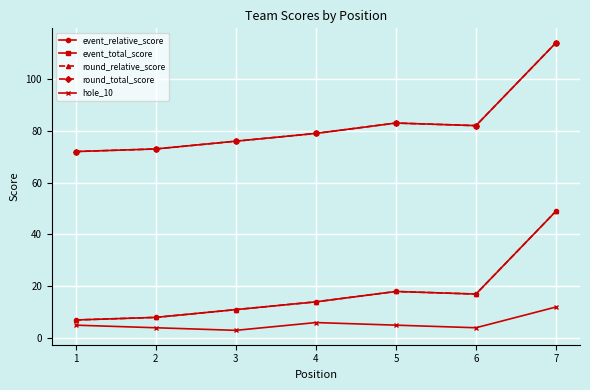

Does the chart have visible grid lines?

Yes